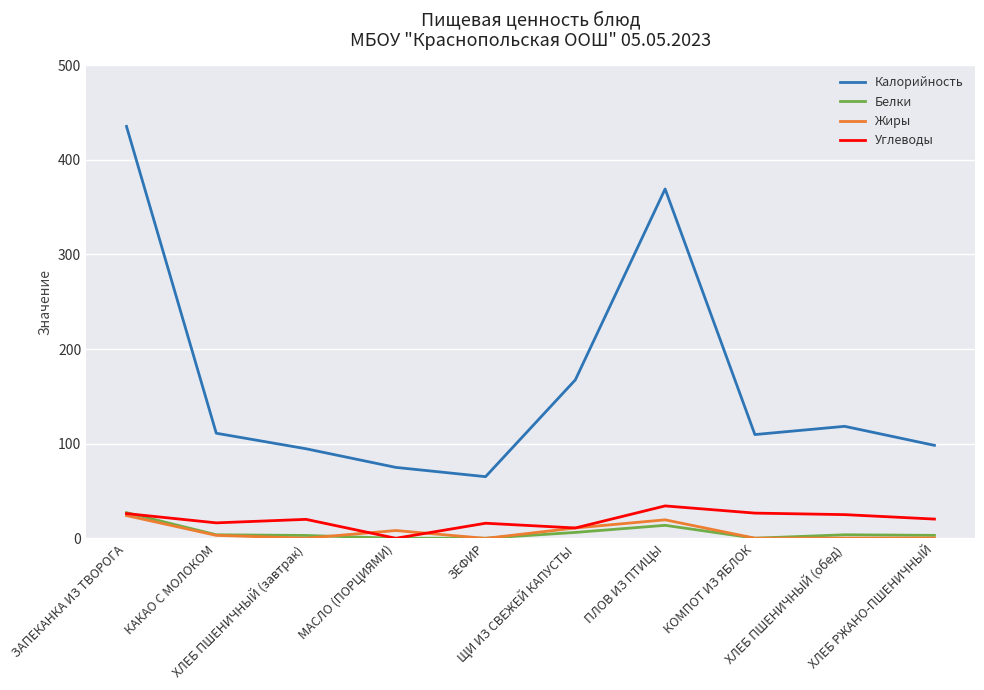

True or false: Калорийность and Жиры cross at least once.

False